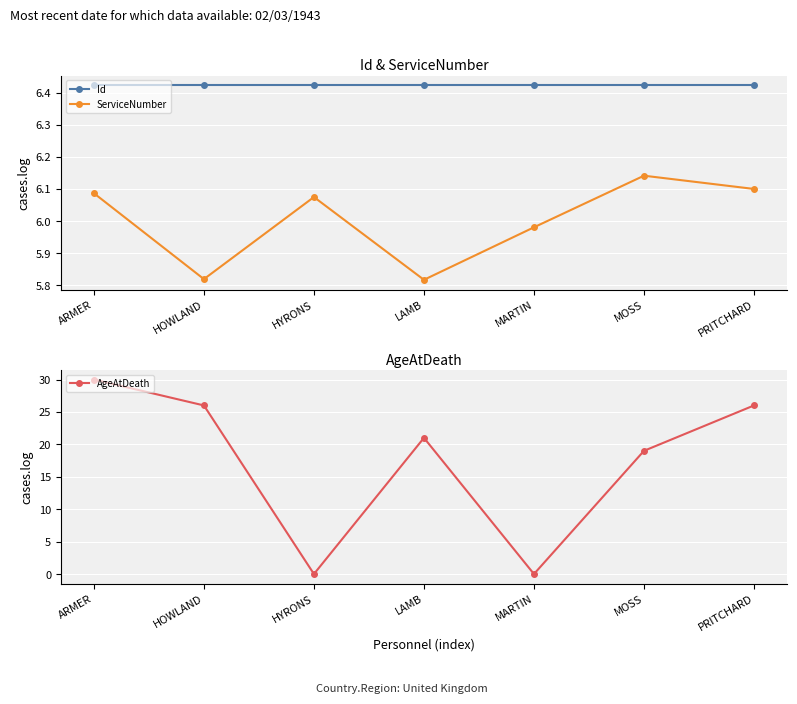

Reading right to left, extract all data points from this chart.

Id: PRITCHARD=6.4	MOSS=6.4	MARTIN=6.4	LAMB=6.4	HYRONS=6.4	HOWLAND=6.4	ARMER=6.4
ServiceNumber: PRITCHARD=6.1	MOSS=6.1	MARTIN=6.0	LAMB=5.8	HYRONS=6.1	HOWLAND=5.8	ARMER=6.1
AgeAtDeath: PRITCHARD=26.0	MOSS=19.0	MARTIN=0.0	LAMB=21.0	HYRONS=0.0	HOWLAND=26.0	ARMER=30.0